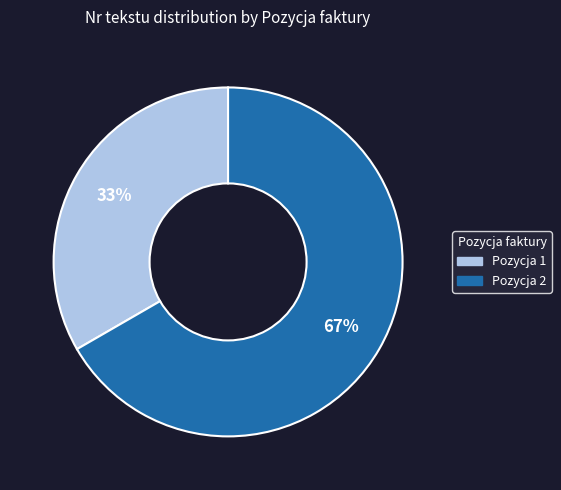

Is there any slice that represents more than half of the pie?

Yes